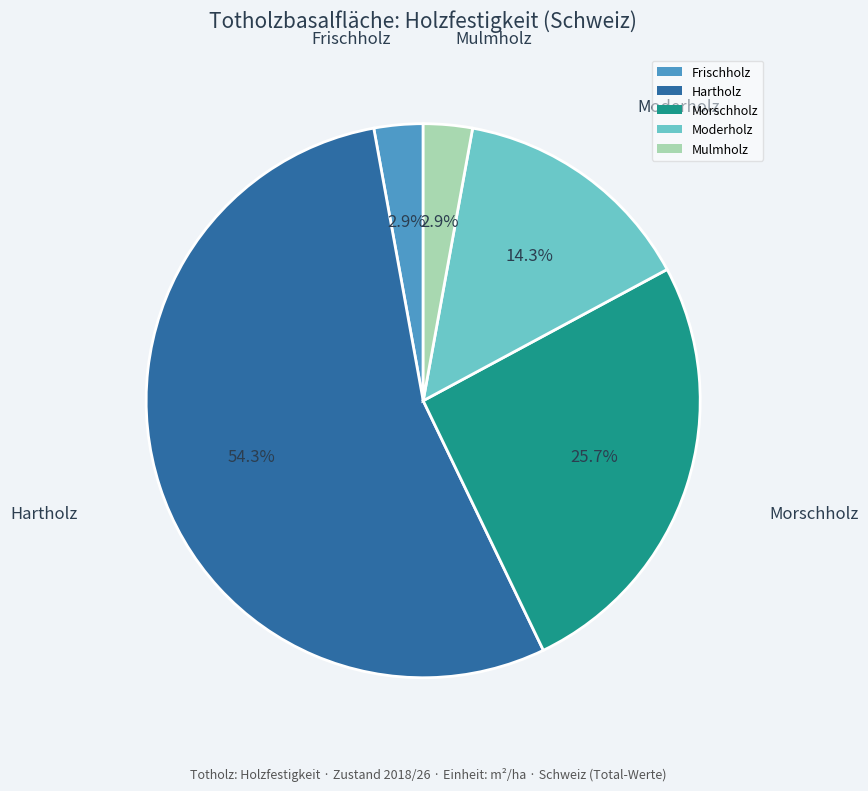

To the nearest percent, what portion does Mulmholz represent?

3%